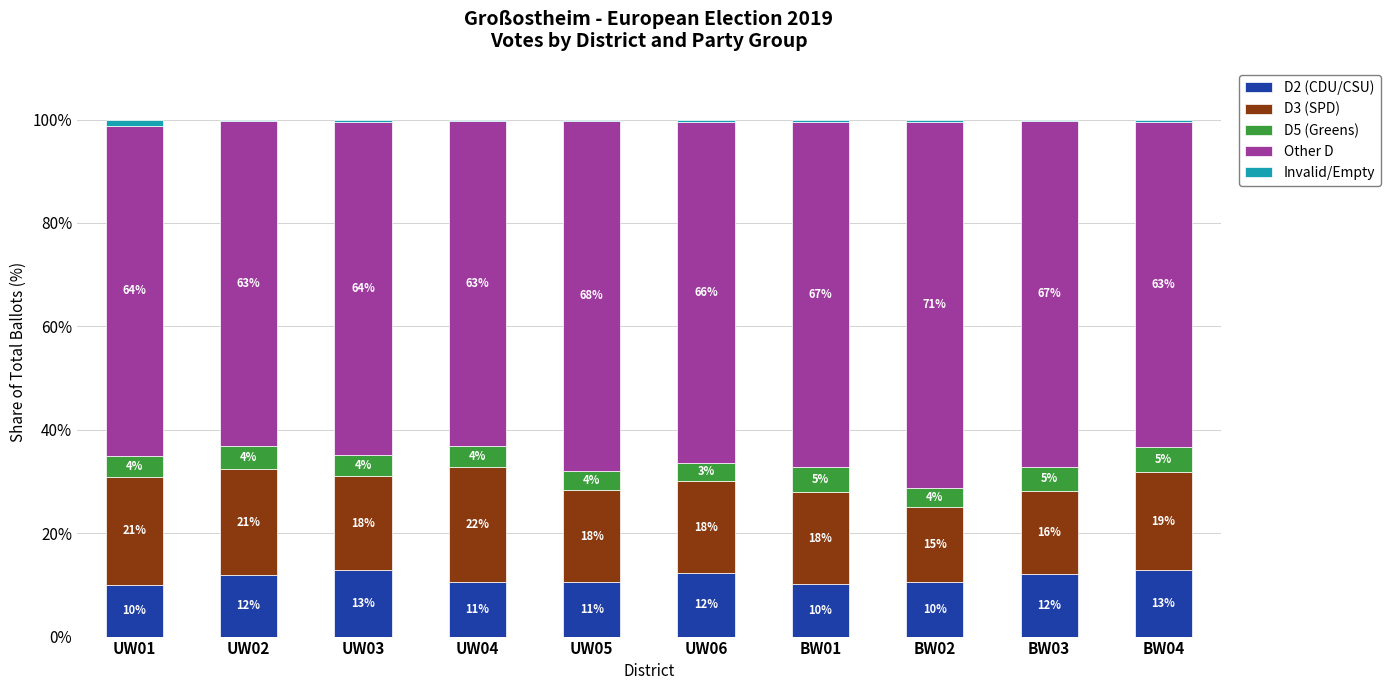

What are all the series names shown in the legend?

D2 (CDU/CSU), D3 (SPD), D5 (Greens), Other D, Invalid/Empty